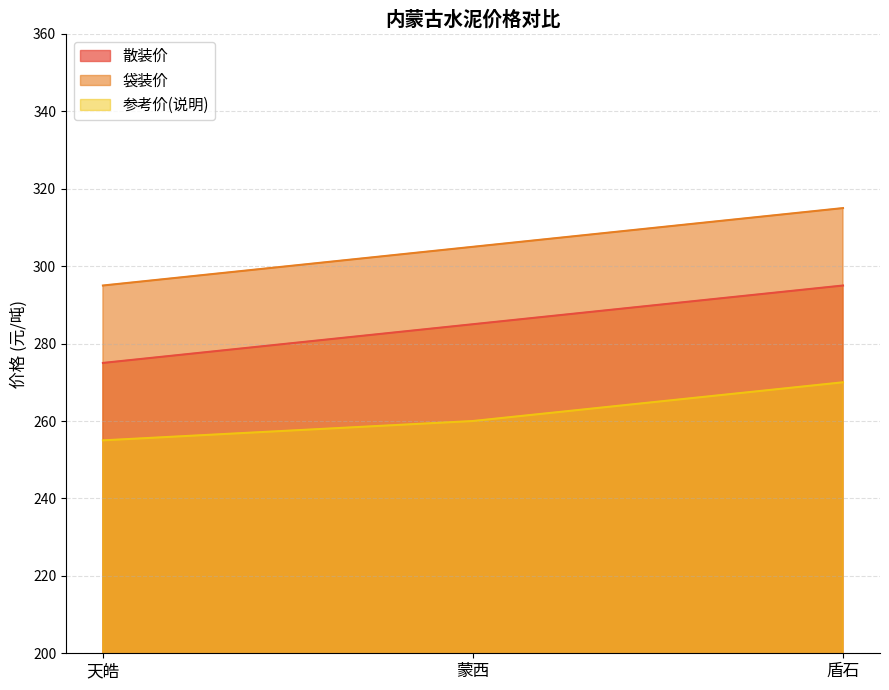

Count the number of categories in the chart.

3